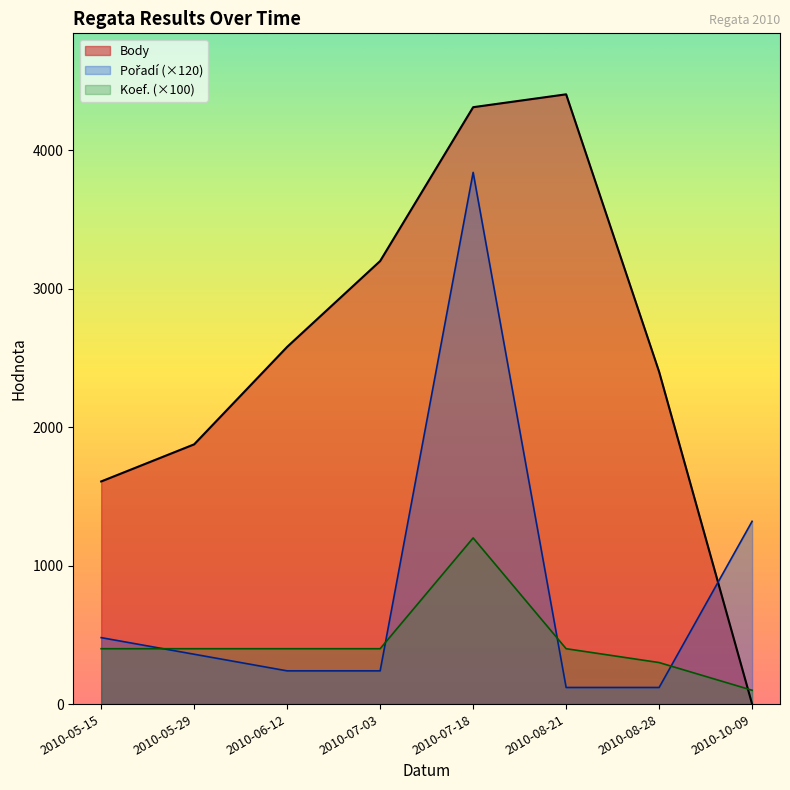

In Koef., how many points are higher than both neighbors (excluding endpoints)?

1